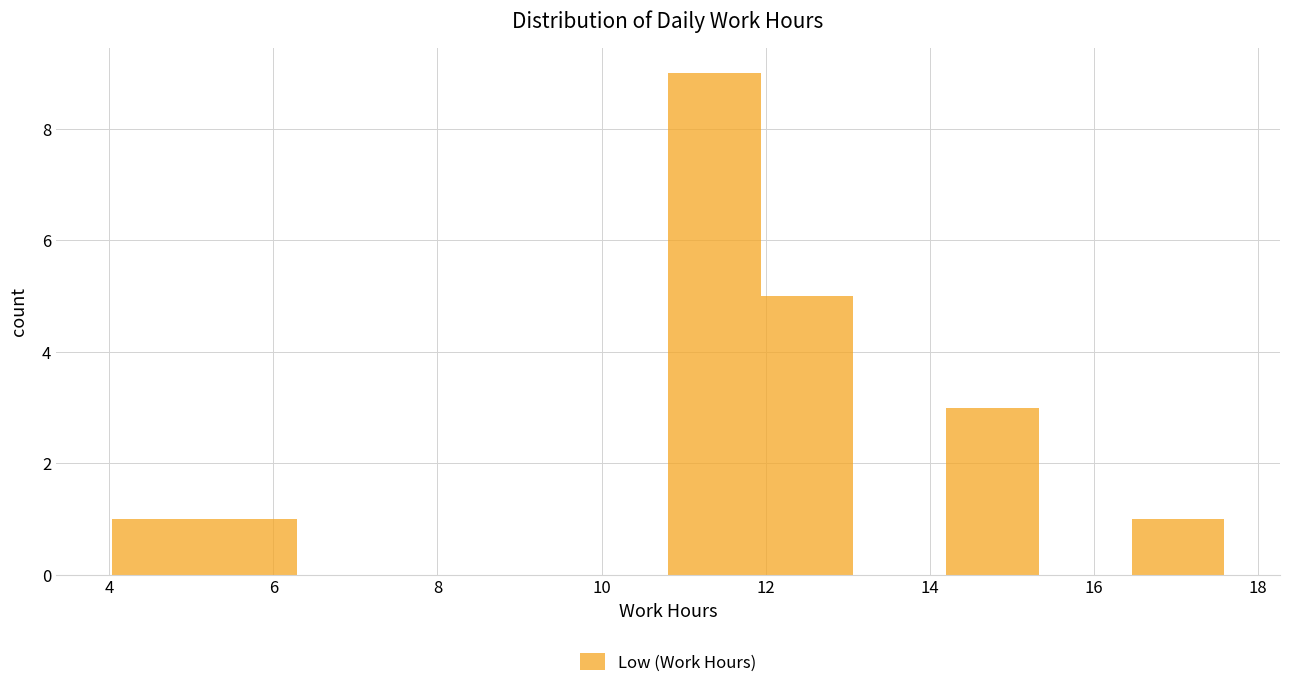

Reading left to right, list every bar in this chart as the range it spans on the x-axis followed by its height. Neither the bar edges nor the heights are printed on the chart, so give them approximately, as read against the axes.

4.0 to 5.2: 1
5.2 to 6.2: 1
6.2 to 7.4: 0
7.4 to 8.6: 0
8.6 to 9.6: 0
9.6 to 10.8: 0
10.8 to 12.0: 9
12.0 to 13.0: 5
13.0 to 14.2: 0
14.2 to 15.4: 3
15.4 to 16.4: 0
16.4 to 17.6: 1